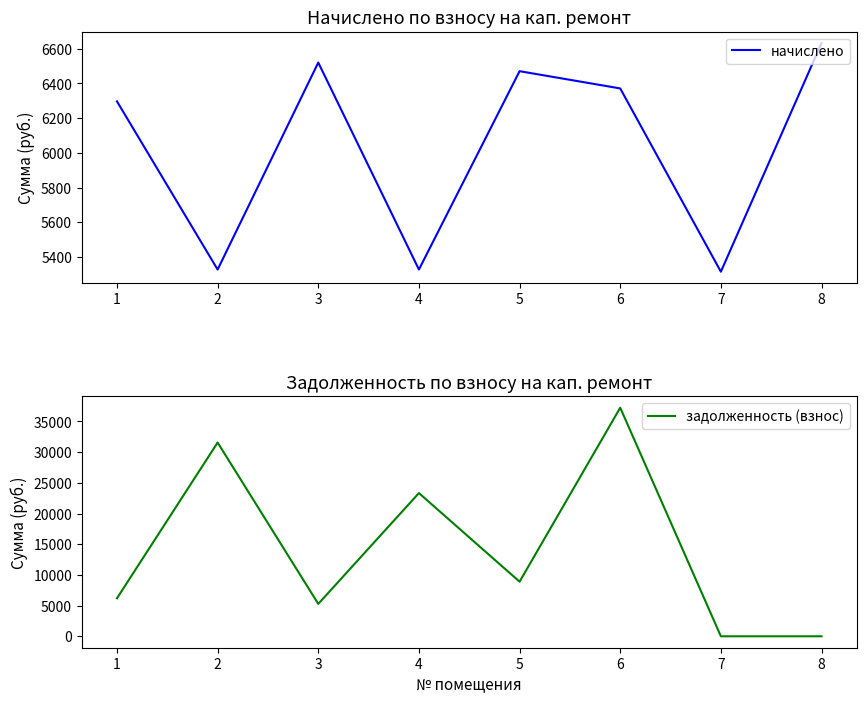

Which series ends up on top after the final intersection of начислено and задолженность (взнос)?

начислено